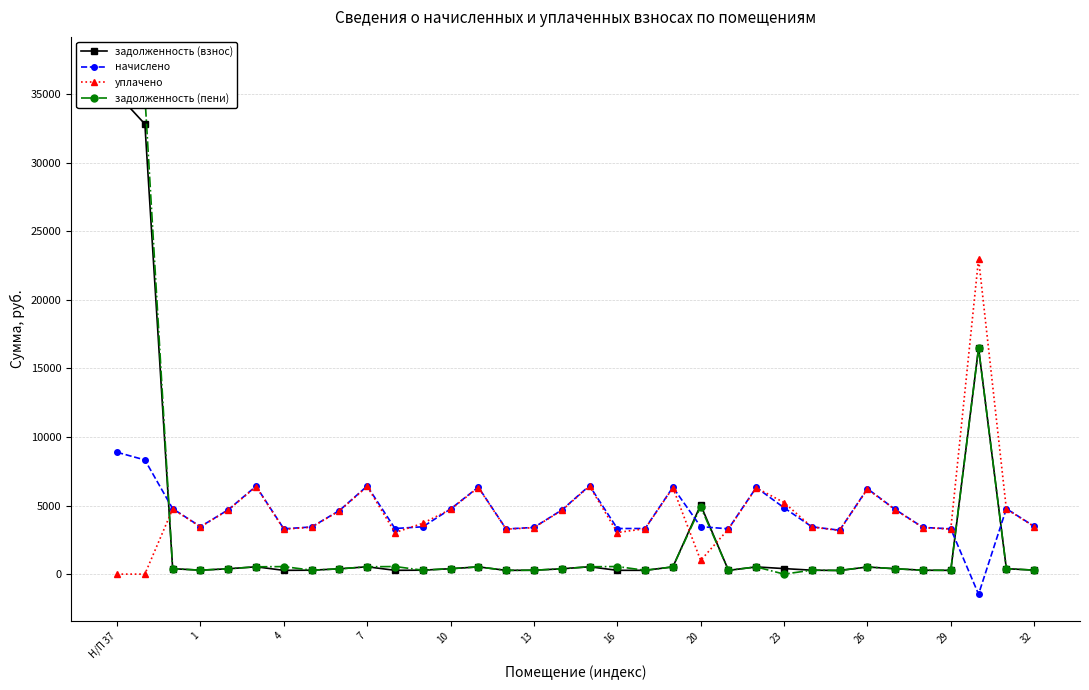

What is the value of the задолженность (пени) point at the 14th from the left?

534.3